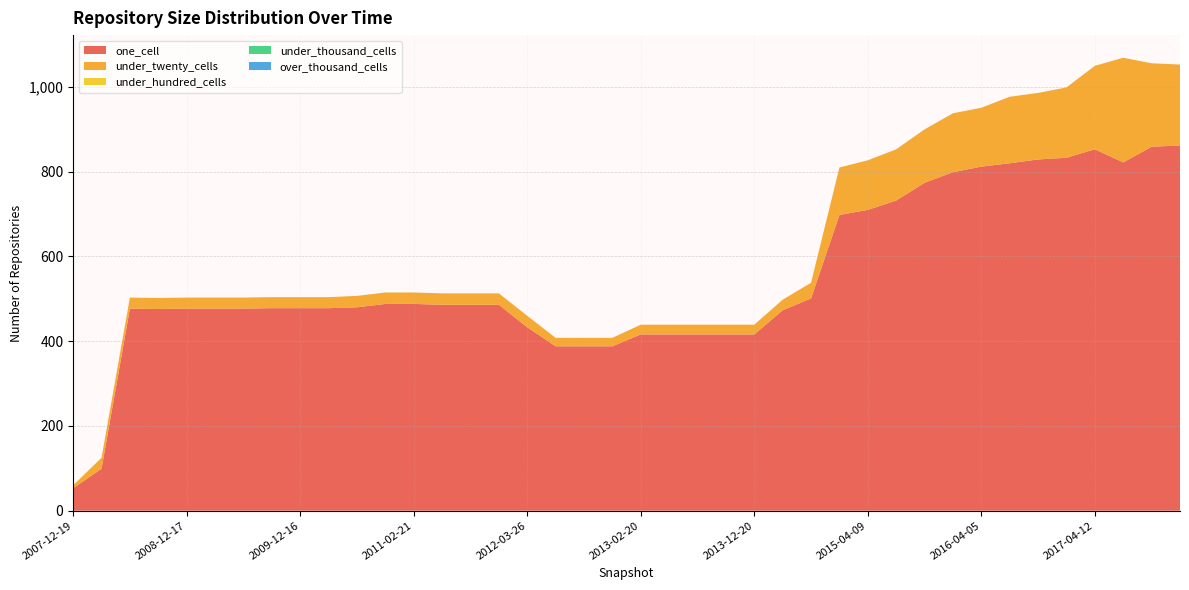

Reading right to left, list all the values displayed in this chart.

one_cell: 2017-12-22=862	2017-10-12=859	2017-07-24=822	2017-04-12=853	2016-12-27=833	2016-10-07=829	2016-07-04=820	2016-04-05=812	2016-01-04=799	2015-10-01=774	2015-07-03=732	2015-04-09=710	2015-01-19=698	2014-09-08=501	2014-03-28=473	2013-12-20=416	2013-09-10=416	2013-07-09=416	2013-05-21=416	2013-02-20=416	2012-12-11=388	2012-10-31=388	2012-07-13=388	2012-03-26=433	2012-01-18=486	2011-09-05=486	2011-06-10=486	2011-02-21=488	2010-11-17=488	2010-07-26=480	2010-04-01=478	2009-12-16=478	2009-09-25=478	2009-06-17=477	2009-04-06=477	2008-12-17=477	2008-10-10=476	2008-06-27=477	2008-04-01=99	2007-12-19=53
under_twenty_cells: 2017-12-22=191	2017-10-12=197	2017-07-24=247	2017-04-12=197	2016-12-27=166	2016-10-07=157	2016-07-04=157	2016-04-05=139	2016-01-04=139	2015-10-01=126	2015-07-03=121	2015-04-09=117	2015-01-19=112	2014-09-08=37	2014-03-28=25	2013-12-20=23	2013-09-10=23	2013-07-09=23	2013-05-21=23	2013-02-20=23	2012-12-11=20	2012-10-31=20	2012-07-13=20	2012-03-26=27	2012-01-18=27	2011-09-05=27	2011-06-10=27	2011-02-21=27	2010-11-17=27	2010-07-26=27	2010-04-01=26	2009-12-16=26	2009-09-25=26	2009-06-17=26	2009-04-06=26	2008-12-17=26	2008-10-10=26	2008-06-27=26	2008-04-01=26	2007-12-19=7
under_hundred_cells: 2017-12-22=0	2017-10-12=0	2017-07-24=0	2017-04-12=0	2016-12-27=0	2016-10-07=0	2016-07-04=0	2016-04-05=0	2016-01-04=0	2015-10-01=0	2015-07-03=0	2015-04-09=0	2015-01-19=0	2014-09-08=0	2014-03-28=0	2013-12-20=0	2013-09-10=0	2013-07-09=0	2013-05-21=0	2013-02-20=0	2012-12-11=0	2012-10-31=0	2012-07-13=0	2012-03-26=0	2012-01-18=0	2011-09-05=0	2011-06-10=0	2011-02-21=0	2010-11-17=0	2010-07-26=0	2010-04-01=0	2009-12-16=0	2009-09-25=0	2009-06-17=0	2009-04-06=0	2008-12-17=0	2008-10-10=0	2008-06-27=0	2008-04-01=0	2007-12-19=0
under_thousand_cells: 2017-12-22=0	2017-10-12=0	2017-07-24=0	2017-04-12=0	2016-12-27=0	2016-10-07=0	2016-07-04=0	2016-04-05=0	2016-01-04=0	2015-10-01=0	2015-07-03=0	2015-04-09=0	2015-01-19=0	2014-09-08=0	2014-03-28=0	2013-12-20=0	2013-09-10=0	2013-07-09=0	2013-05-21=0	2013-02-20=0	2012-12-11=0	2012-10-31=0	2012-07-13=0	2012-03-26=0	2012-01-18=0	2011-09-05=0	2011-06-10=0	2011-02-21=0	2010-11-17=0	2010-07-26=0	2010-04-01=0	2009-12-16=0	2009-09-25=0	2009-06-17=0	2009-04-06=0	2008-12-17=0	2008-10-10=0	2008-06-27=0	2008-04-01=0	2007-12-19=0
over_thousand_cells: 2017-12-22=0	2017-10-12=0	2017-07-24=0	2017-04-12=0	2016-12-27=0	2016-10-07=0	2016-07-04=0	2016-04-05=0	2016-01-04=0	2015-10-01=0	2015-07-03=0	2015-04-09=0	2015-01-19=0	2014-09-08=0	2014-03-28=0	2013-12-20=0	2013-09-10=0	2013-07-09=0	2013-05-21=0	2013-02-20=0	2012-12-11=0	2012-10-31=0	2012-07-13=0	2012-03-26=0	2012-01-18=0	2011-09-05=0	2011-06-10=0	2011-02-21=0	2010-11-17=0	2010-07-26=0	2010-04-01=0	2009-12-16=0	2009-09-25=0	2009-06-17=0	2009-04-06=0	2008-12-17=0	2008-10-10=0	2008-06-27=0	2008-04-01=0	2007-12-19=0